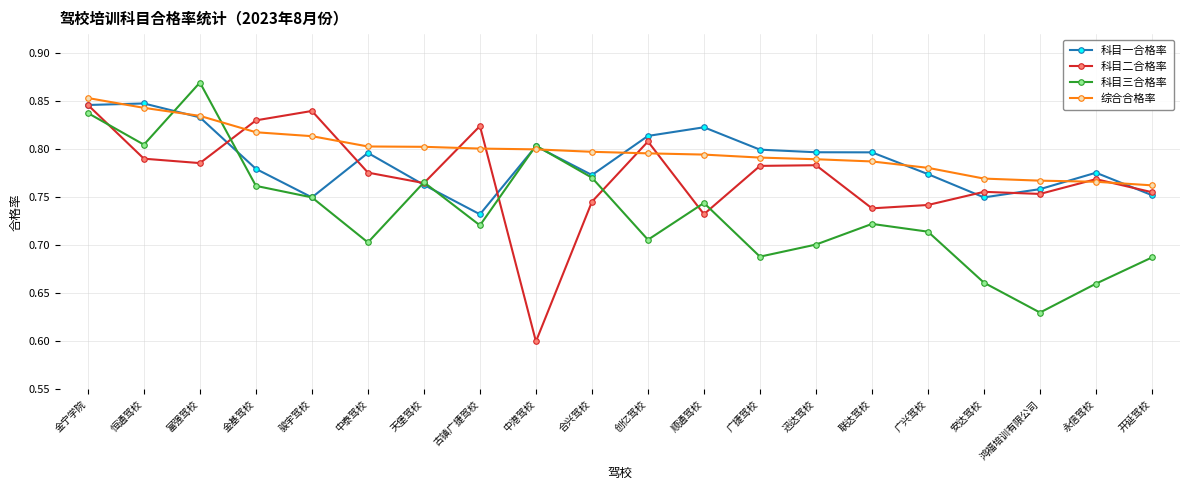

The value of 科目三合格率 at 古镇广捷驾校 is 1.2. True or false?

False